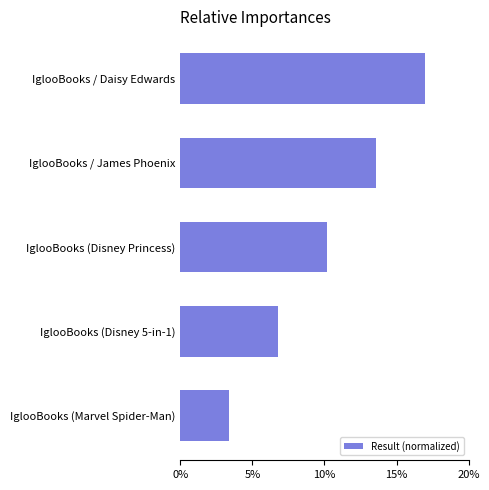

Between IglooBooks (Marvel Spider-Man) and IglooBooks / James Phoenix, which is larger?

IglooBooks / James Phoenix